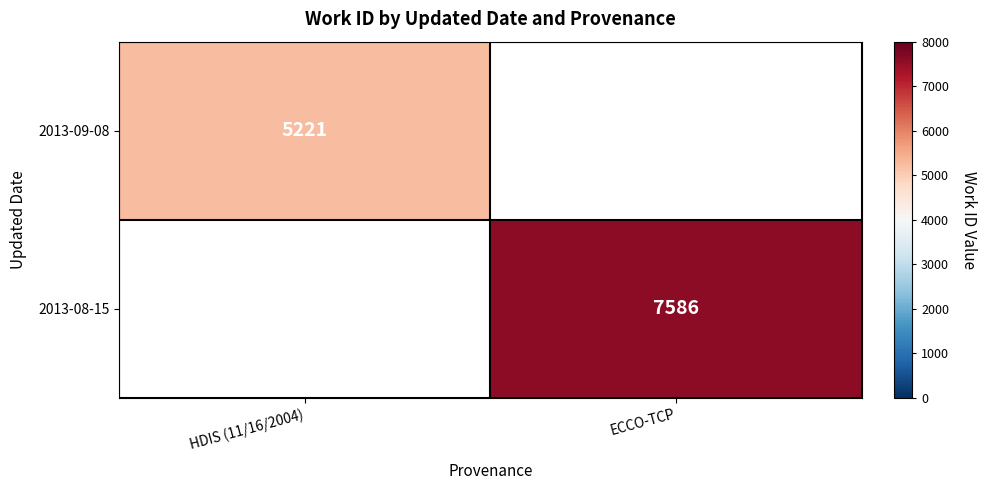

The value of 2013-09-08 at HDIS (11/16/2004) is 5221. True or false?

True